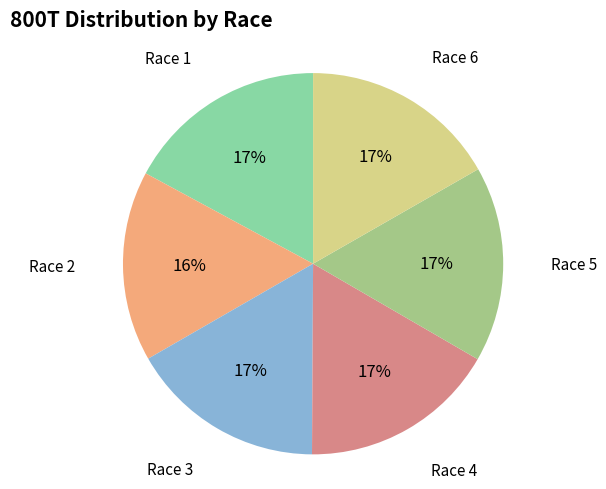

To the nearest percent, what is the average slice percentage?

17%